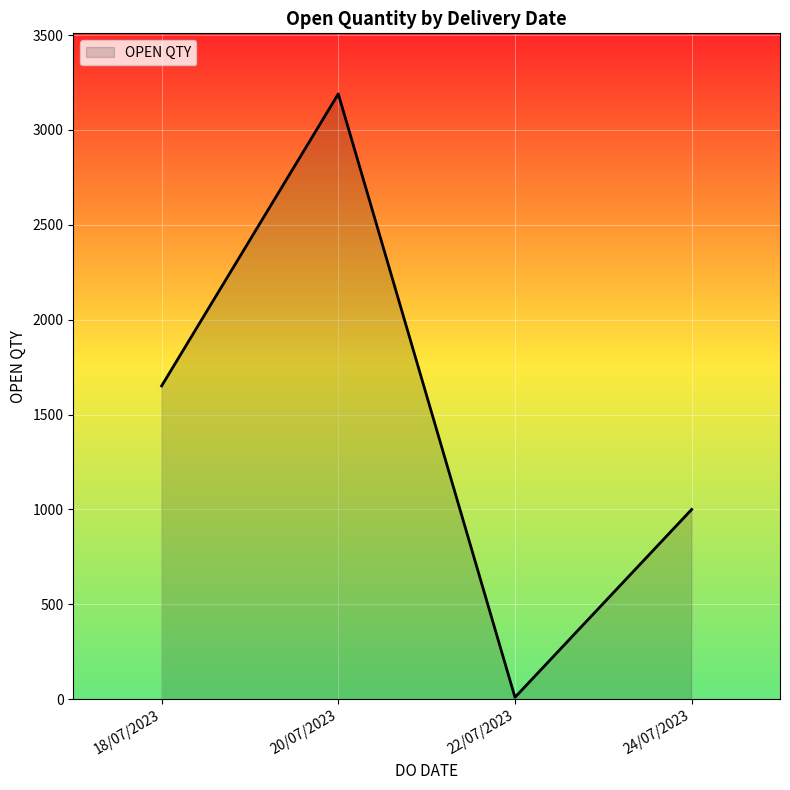

What is the approximate value at 24/07/2023, to the nearest 100?

1000